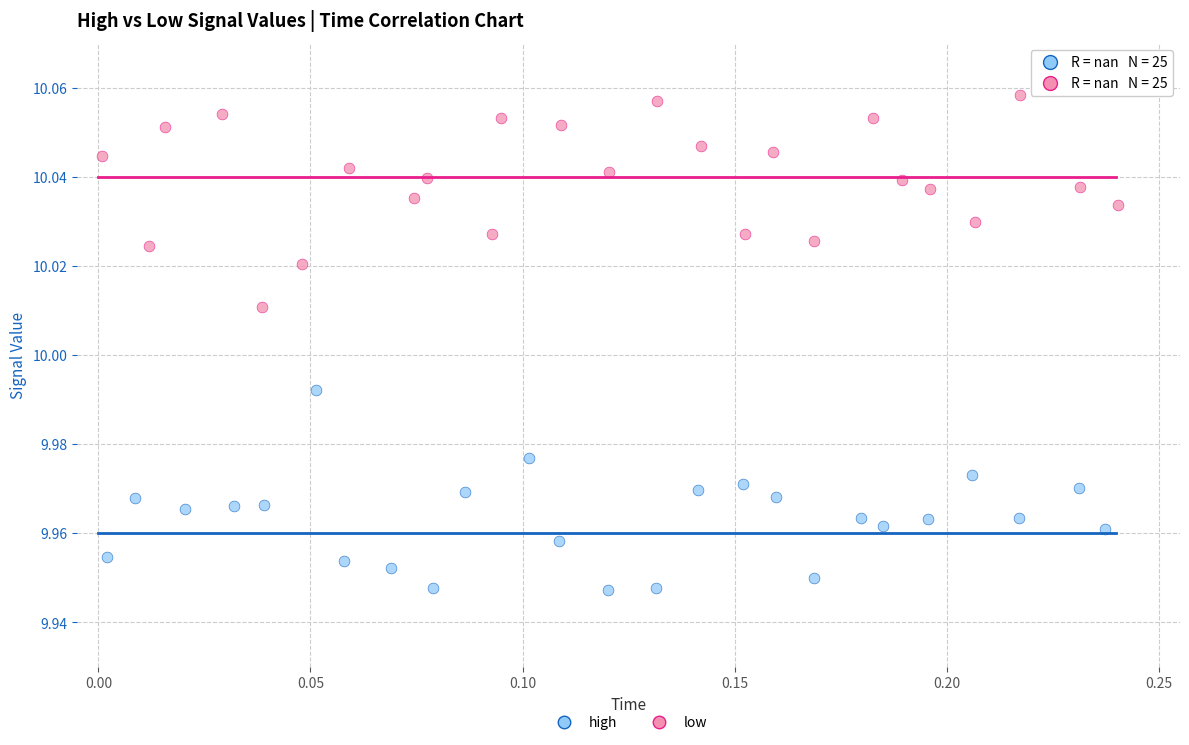

Which series contains the highest Y value?

high